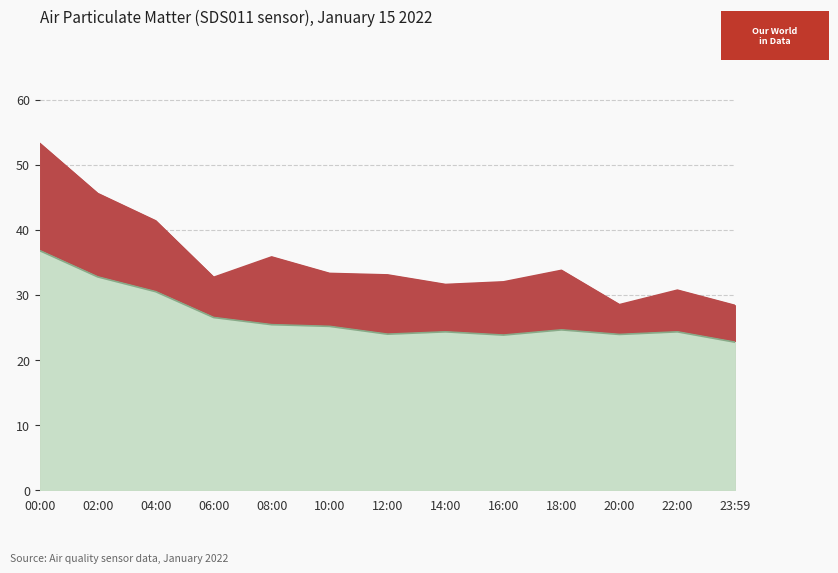

What is the difference between the second highest and minimum values in the SDS_P2 series?

10.0